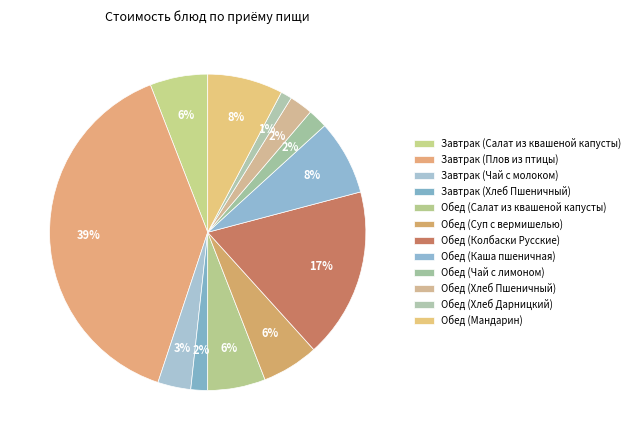

Is there a majority slice in this chart?

No